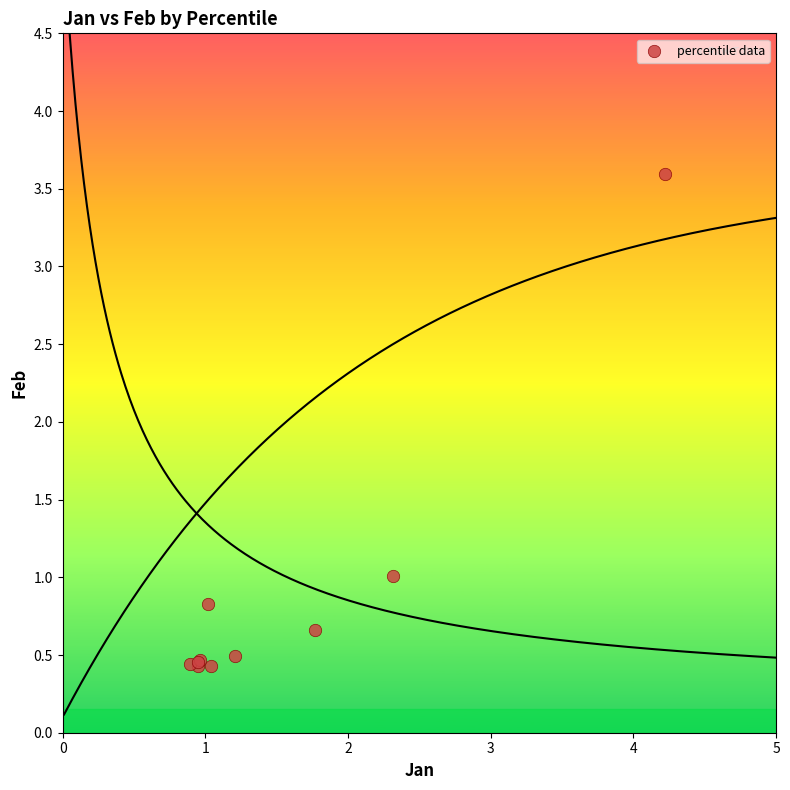

What Y value in the scatter plot is closest to 2?

1.0